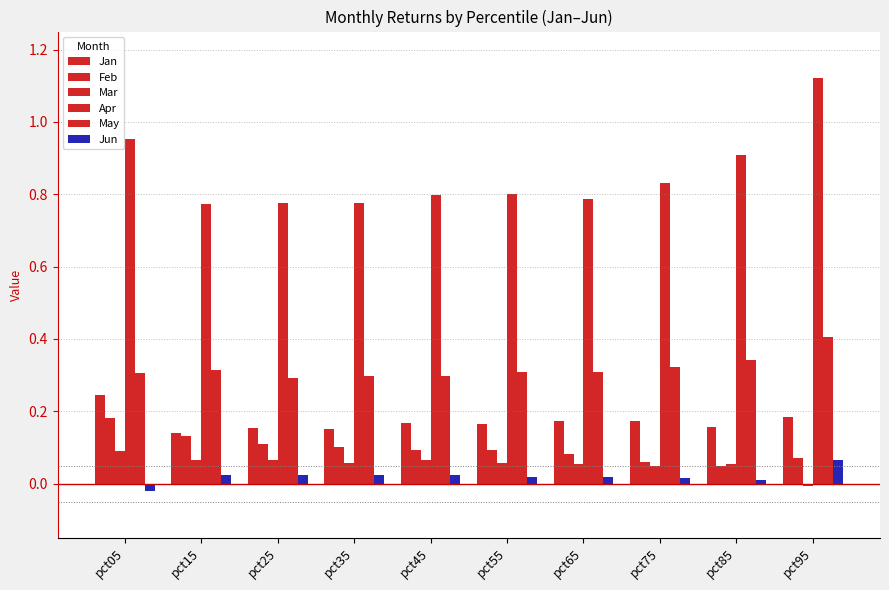

Reading left to right, extract all data points from this chart.

Jan: pct05=0.2	pct15=0.1	pct25=0.2	pct35=0.1	pct45=0.2	pct55=0.2	pct65=0.2	pct75=0.2	pct85=0.2	pct95=0.2
Feb: pct05=0.2	pct15=0.1	pct25=0.1	pct35=0.1	pct45=0.1	pct55=0.1	pct65=0.1	pct75=0.1	pct85=0.0	pct95=0.1
Mar: pct05=0.1	pct15=0.1	pct25=0.1	pct35=0.1	pct45=0.1	pct55=0.1	pct65=0.1	pct75=0.0	pct85=0.1	pct95=-0.0
Apr: pct05=1.0	pct15=0.8	pct25=0.8	pct35=0.8	pct45=0.8	pct55=0.8	pct65=0.8	pct75=0.8	pct85=0.9	pct95=1.1
May: pct05=0.3	pct15=0.3	pct25=0.3	pct35=0.3	pct45=0.3	pct55=0.3	pct65=0.3	pct75=0.3	pct85=0.3	pct95=0.4
Jun: pct05=-0.0	pct15=0.0	pct25=0.0	pct35=0.0	pct45=0.0	pct55=0.0	pct65=0.0	pct75=0.0	pct85=0.0	pct95=0.1